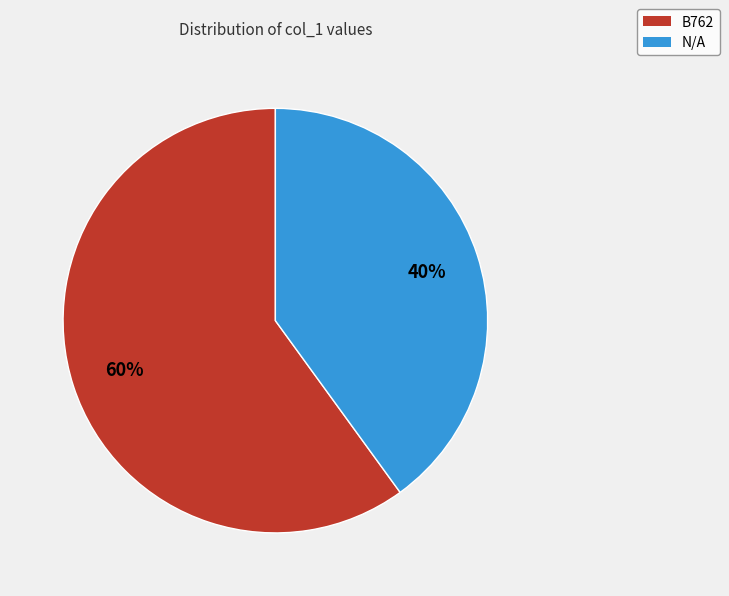

Which category has the smallest portion of the pie?

N/A